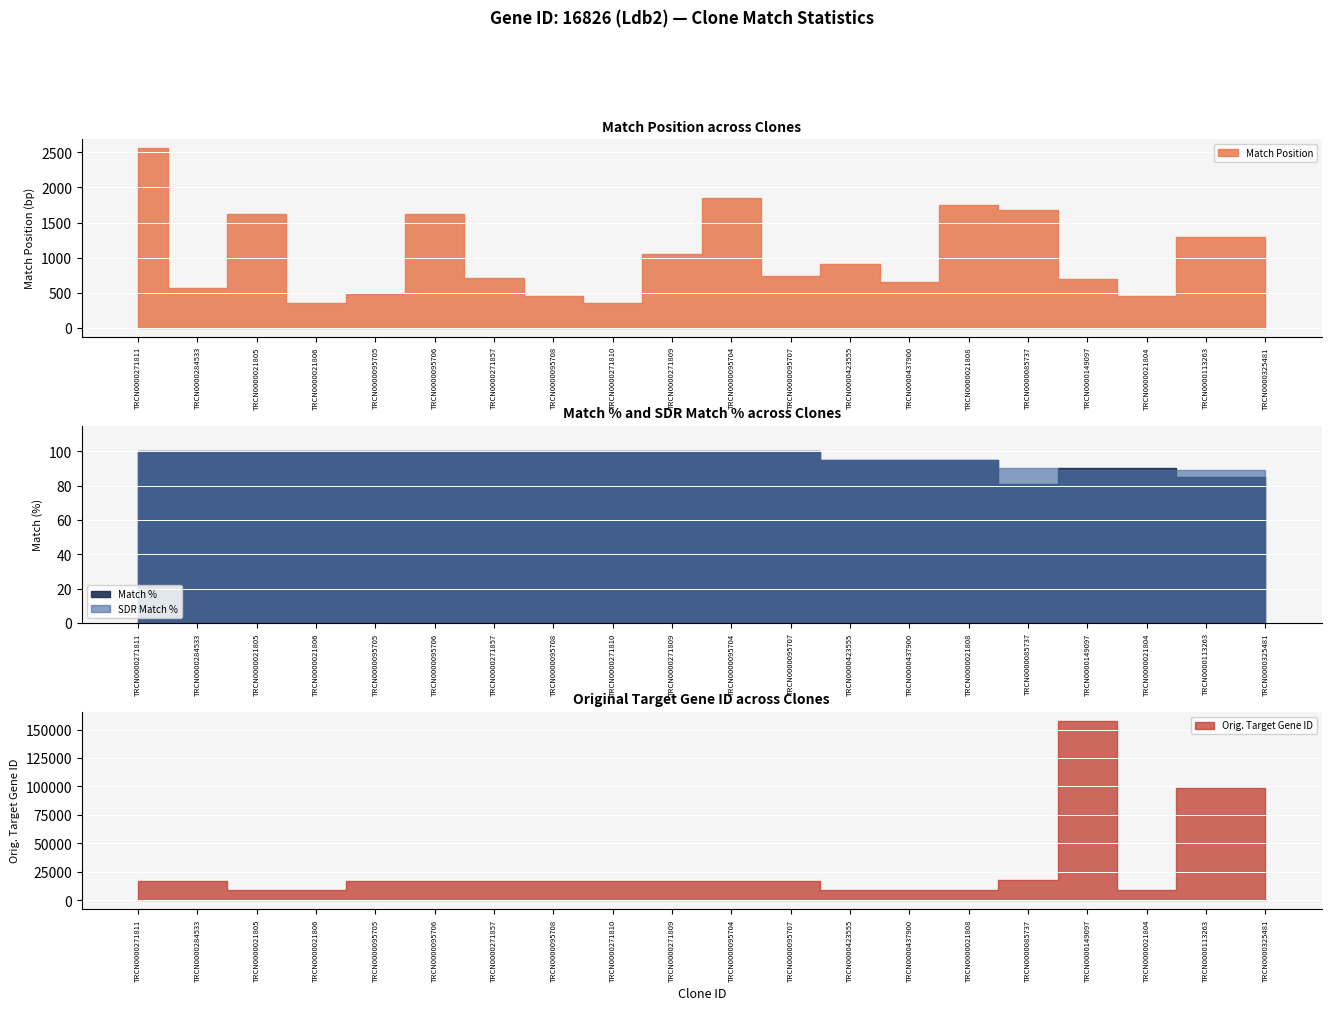

How many lines are shown in the chart?

4